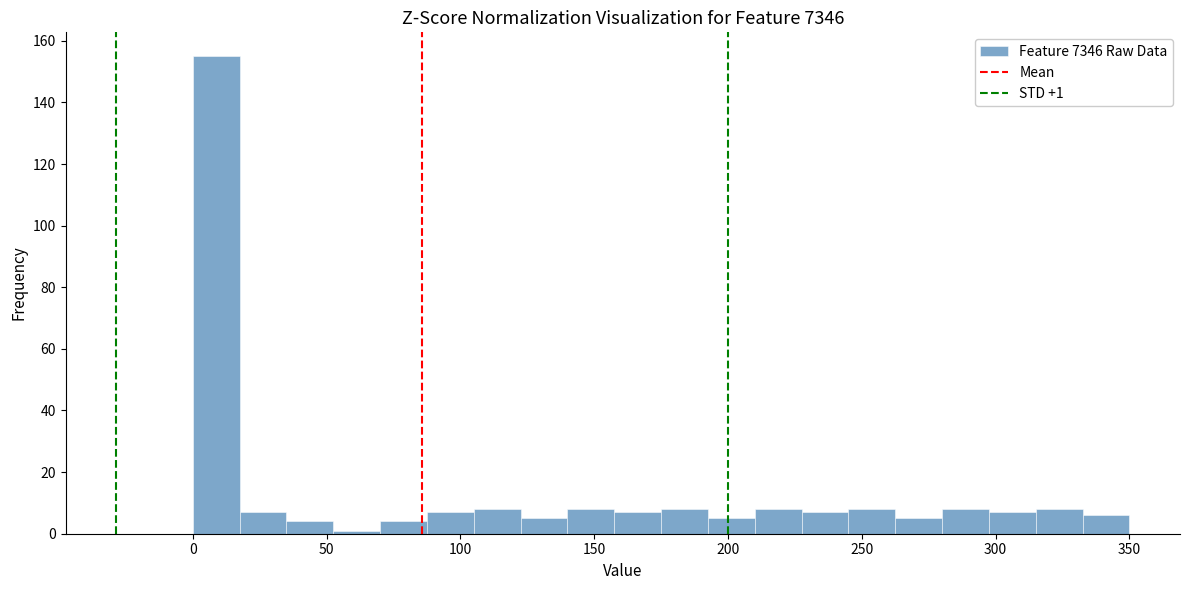

Read against the x-axis, roughly where is the centre of the tallest bar?

10